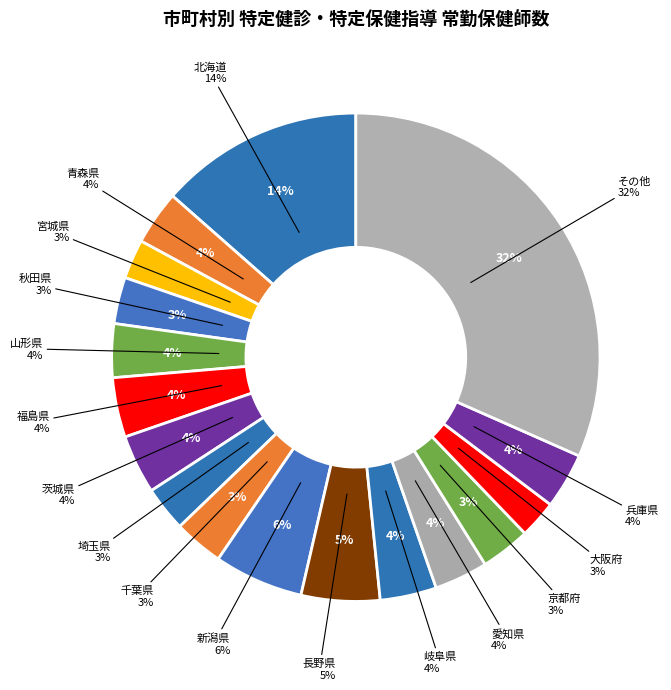

Is it true that 秋田県 is 3% of the pie?

True